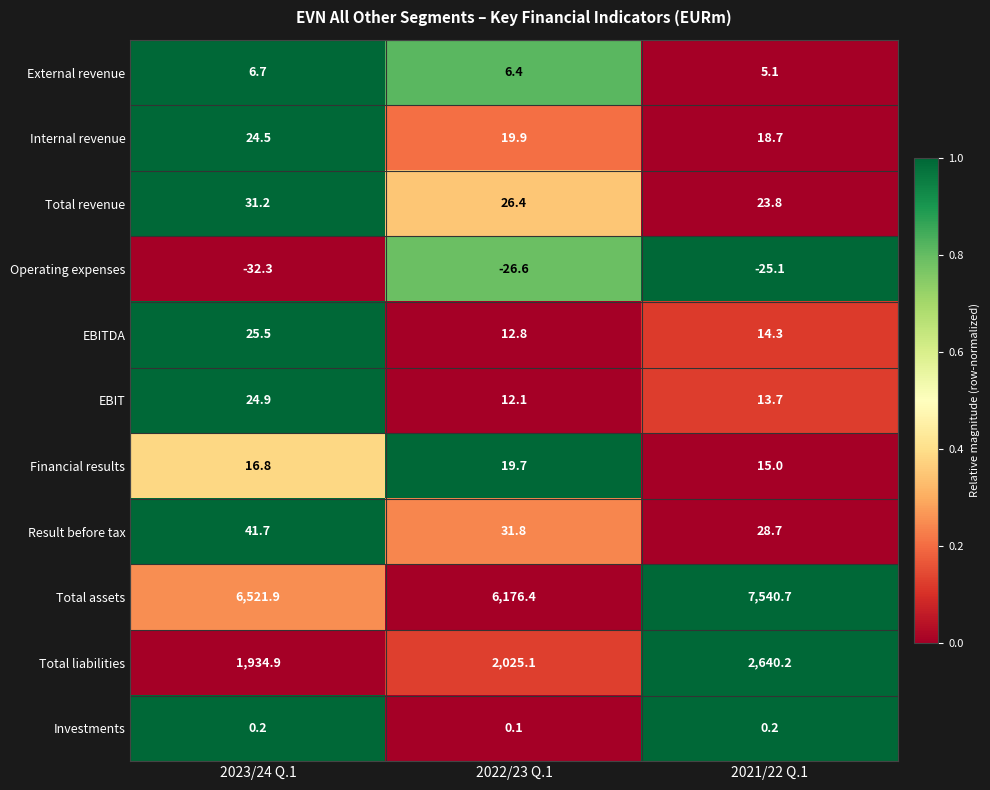

List the series in order of their peak value, highest first.

Total assets, Total liabilities, Result before tax, Total revenue, EBITDA, EBIT, Internal revenue, Financial results, External revenue, Investments, Operating expenses